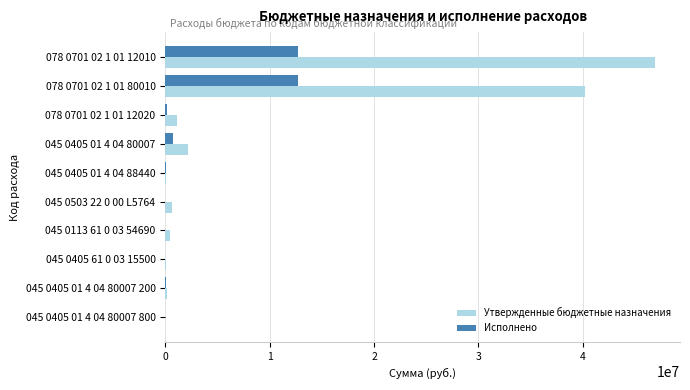

What is the sum of all Исполнено values?

26506875.8